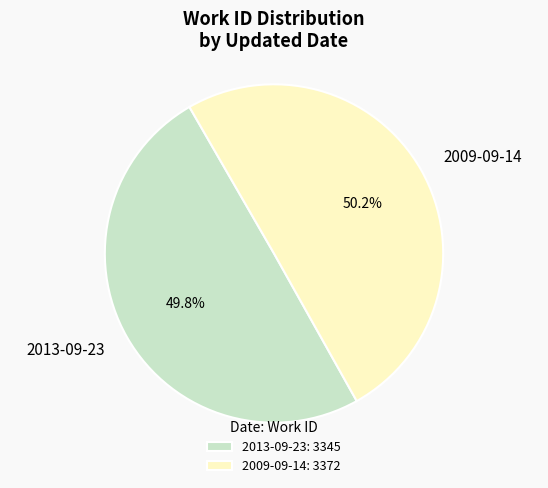

What portion of the pie excludes 2013-09-23?

50.2%